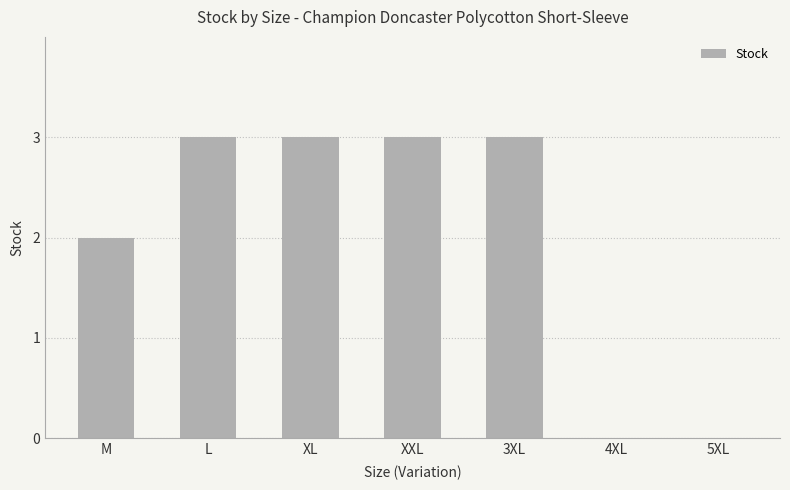

Between 4XL and XL, which is larger?

XL